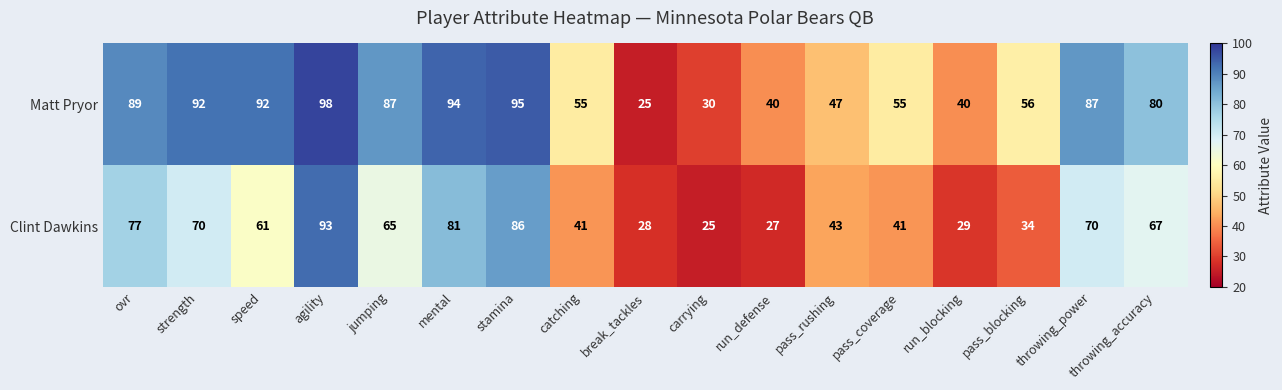

Which category has the highest value across all series?

agility